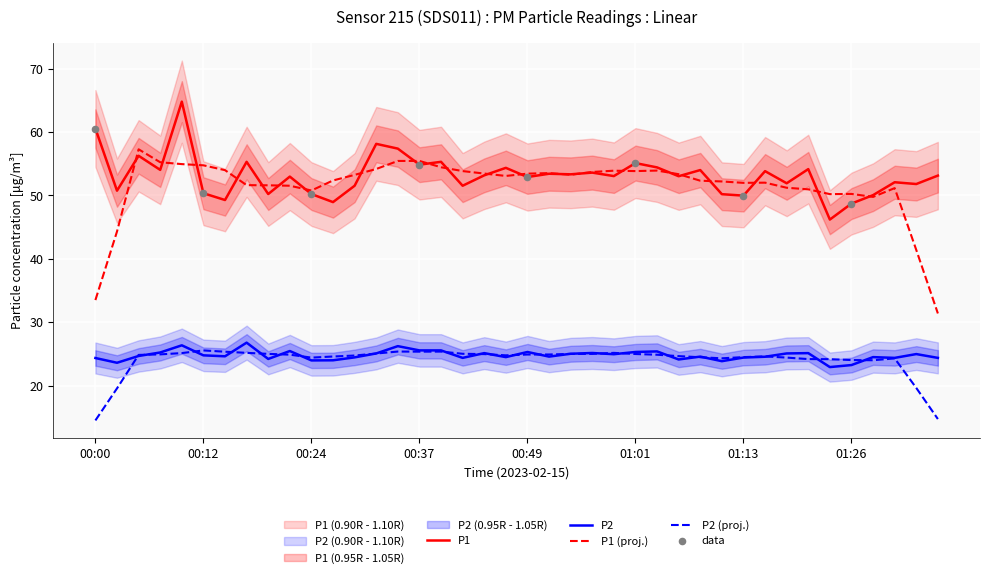

True or false: P2 (proj.) and P1 (proj.) intersect in this chart.

False